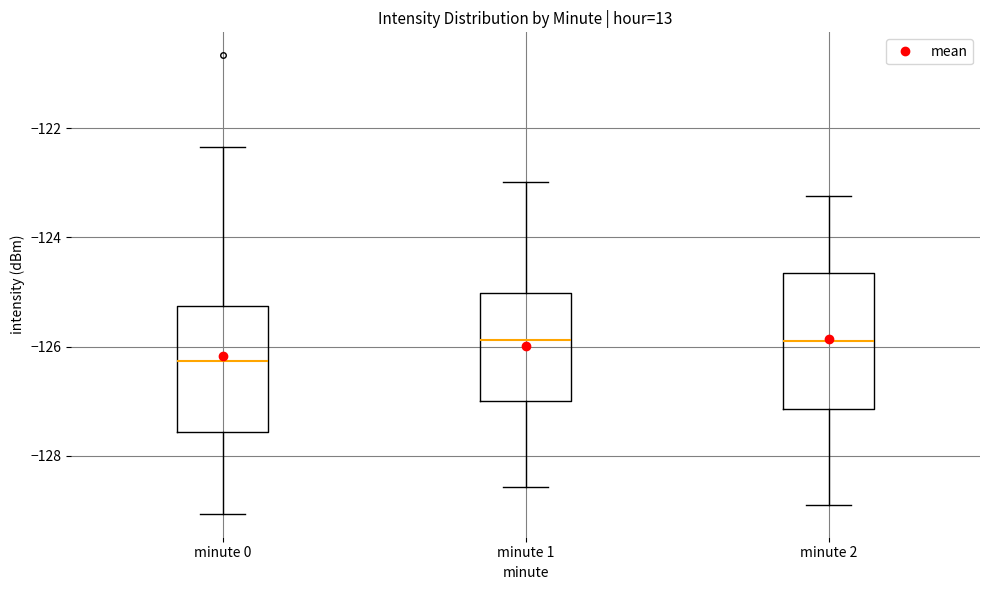

Reading left to right, read every box against the y-axis: the position of its median line, the range the box covers, and the ends of its whiskers. The values are not printed on the chart, so give them approximately, as read against the axis.

minute 0: median -126.2, box -127.6 to -125.2, whiskers -129.0 to -122.4
minute 1: median -125.8, box -127.0 to -125.0, whiskers -128.6 to -123.0
minute 2: median -126.0, box -127.2 to -124.6, whiskers -129.0 to -123.2